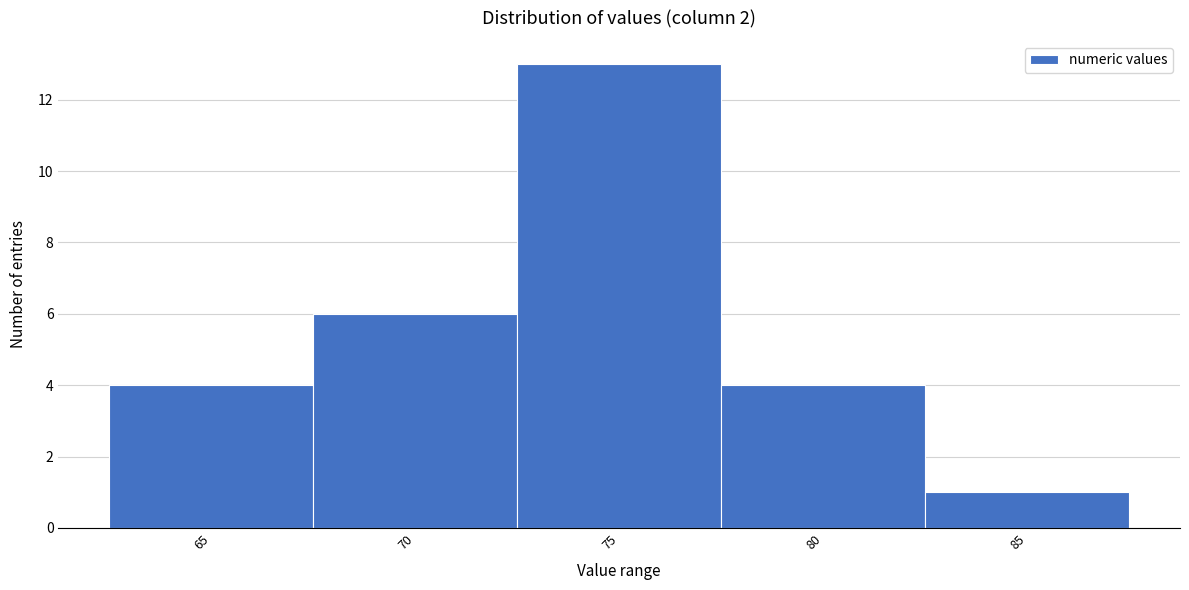

Reading left to right, transcribe all the data shown in this chart.

4	6	13	4	1